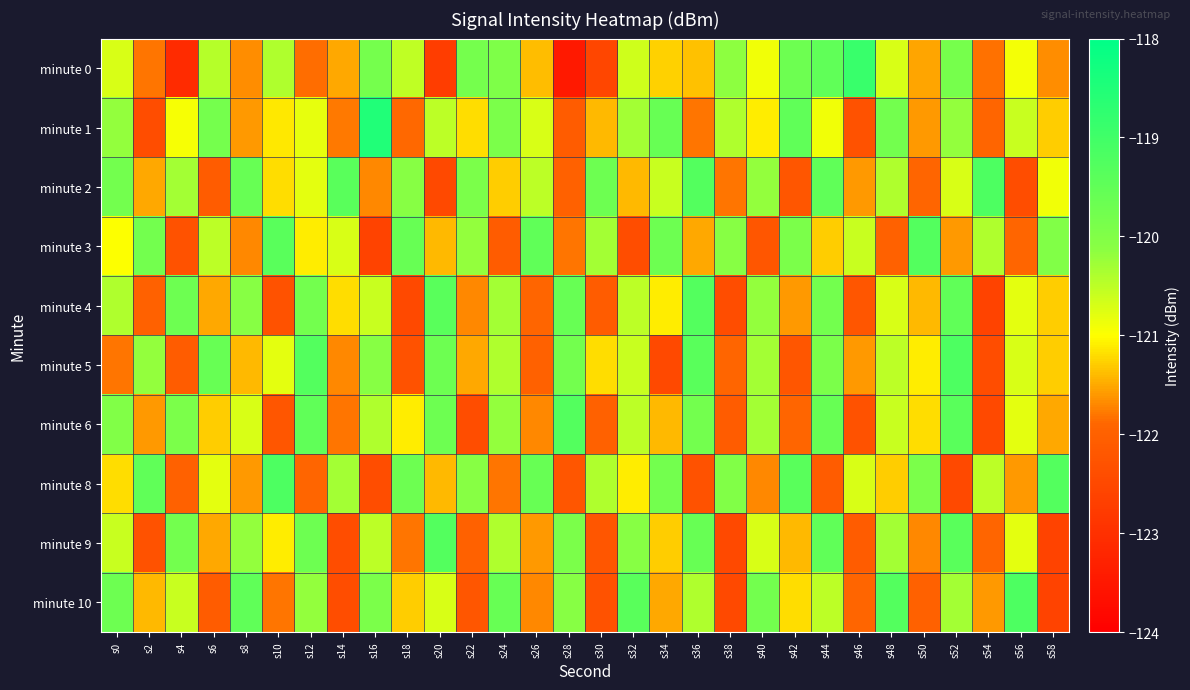

At how many categories does at least one series exceed -122?

30